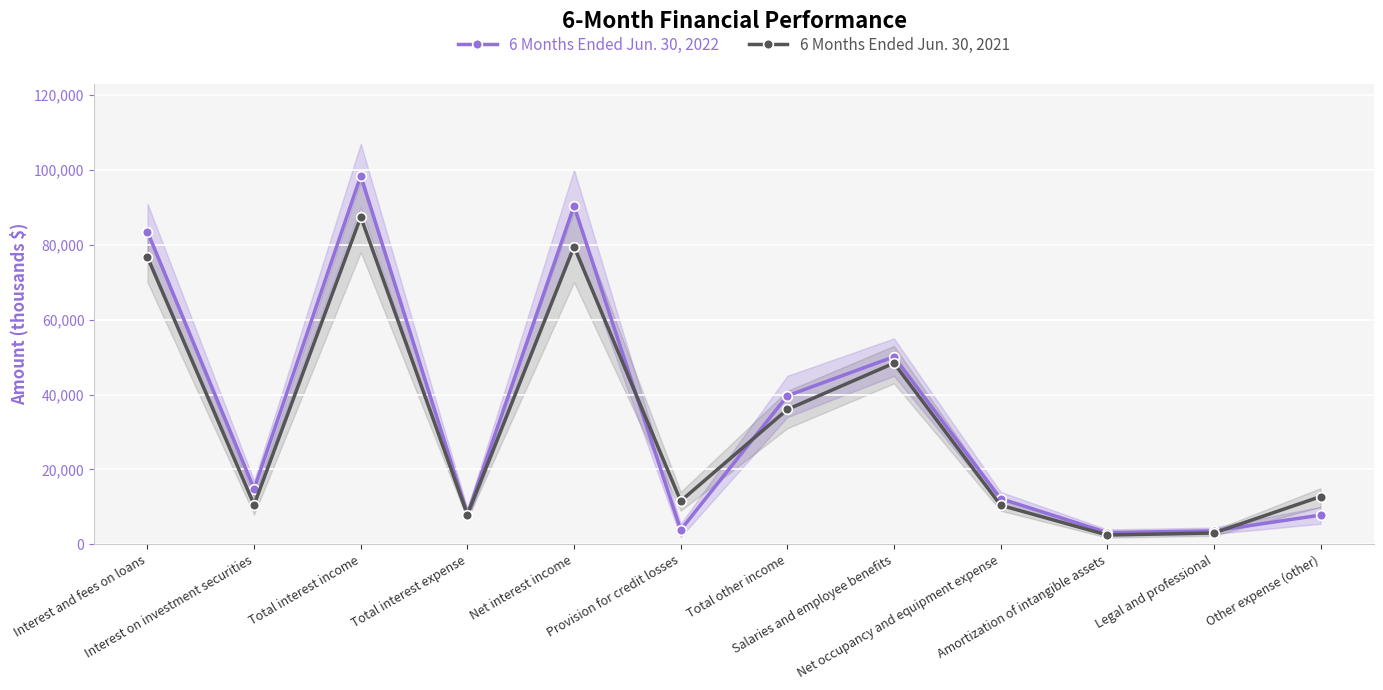

At which category does the chart reach its minimum across all series?

Amortization of intangible assets